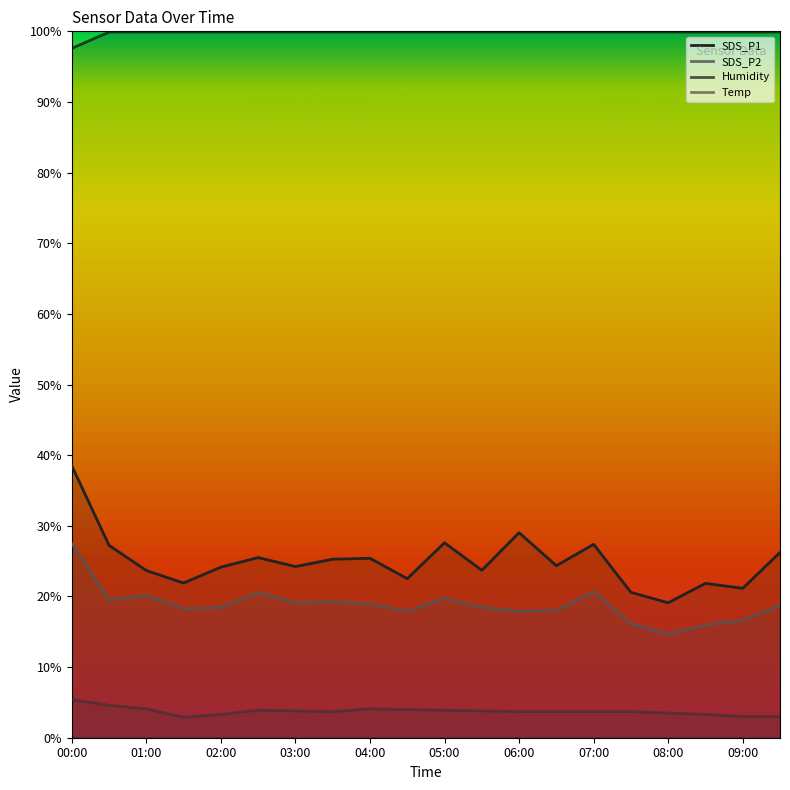

What is the value of the SDS_P2 point at the 10th from the left?

17.9